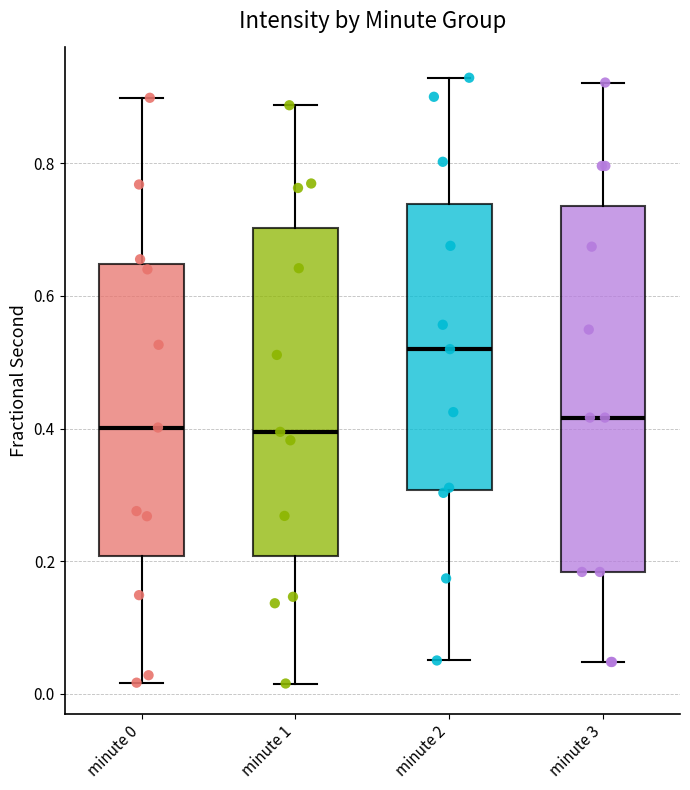

Reading left to right, transcribe this box plot: for each box, give where its median line is, the range the box spans, and where its two whiskers end, as read against the y-axis. The values are not printed on the chart, so give them approximately, as read against the axis.

minute 0: median 0.40, box 0.20 to 0.64, whiskers 0.02 to 0.90
minute 1: median 0.40, box 0.20 to 0.70, whiskers 0.02 to 0.88
minute 2: median 0.52, box 0.30 to 0.74, whiskers 0.06 to 0.92
minute 3: median 0.42, box 0.18 to 0.74, whiskers 0.04 to 0.92